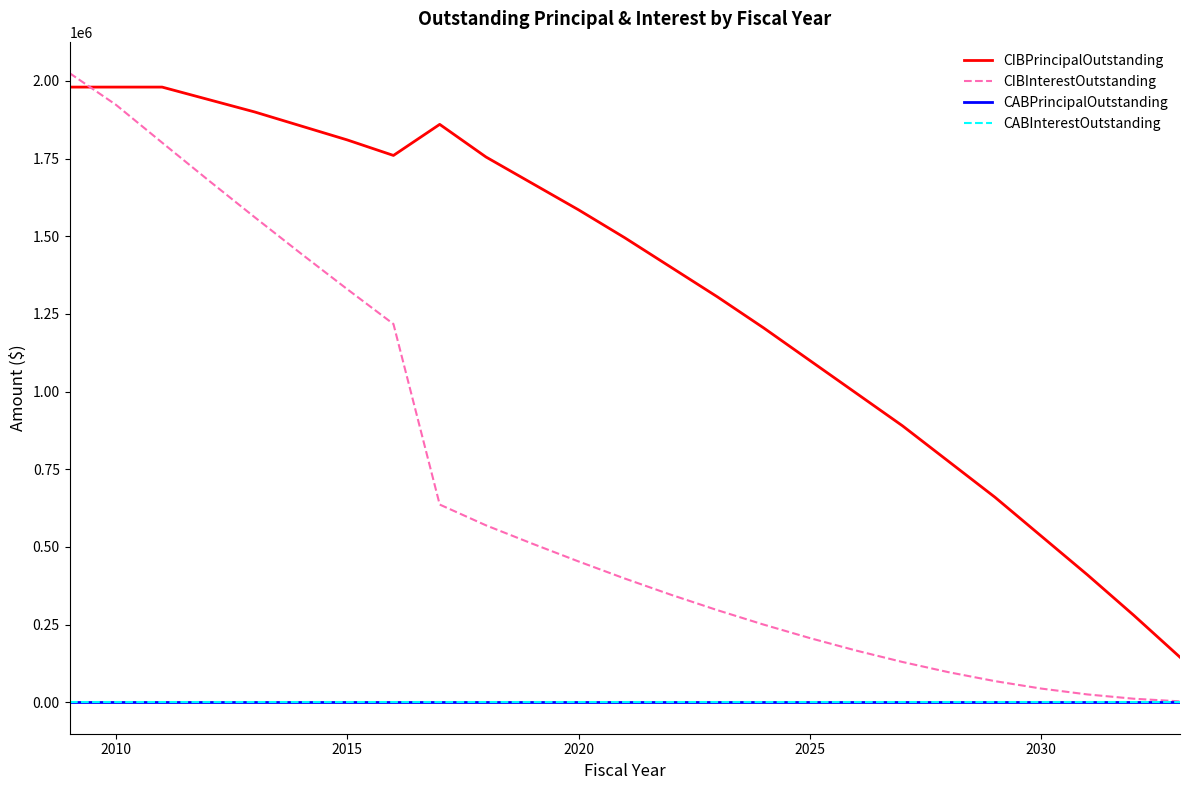

What is the difference between the maximum and minimum values in the CIBInterestOutstanding series?

2022048.3